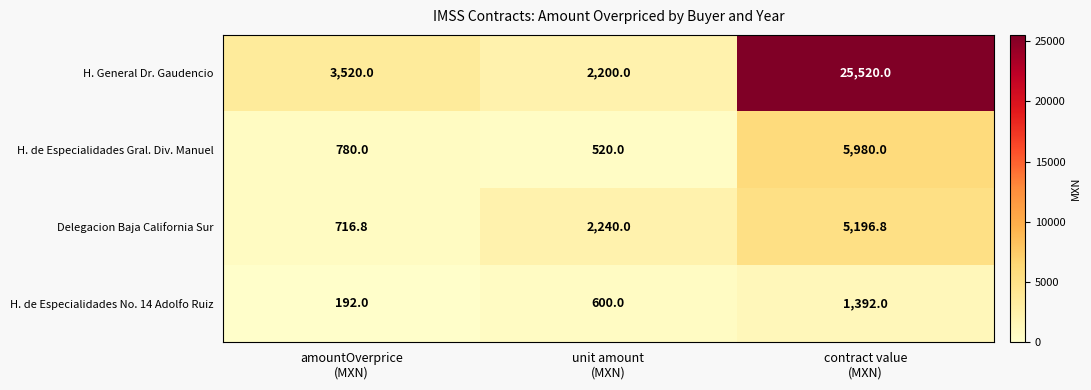

Reading right to left, list all the values displayed in this chart.

H. General Dr. Gaudencio: 25520.0	2200.0	3520.0
H. de Especialidades Gral. Div. Manuel: 5980.0	520.0	780.0
Delegacion Baja California Sur: 5196.8	2240.0	716.8
H. de Especialidades No. 14 Adolfo Ruiz: 1392.0	600.0	192.0